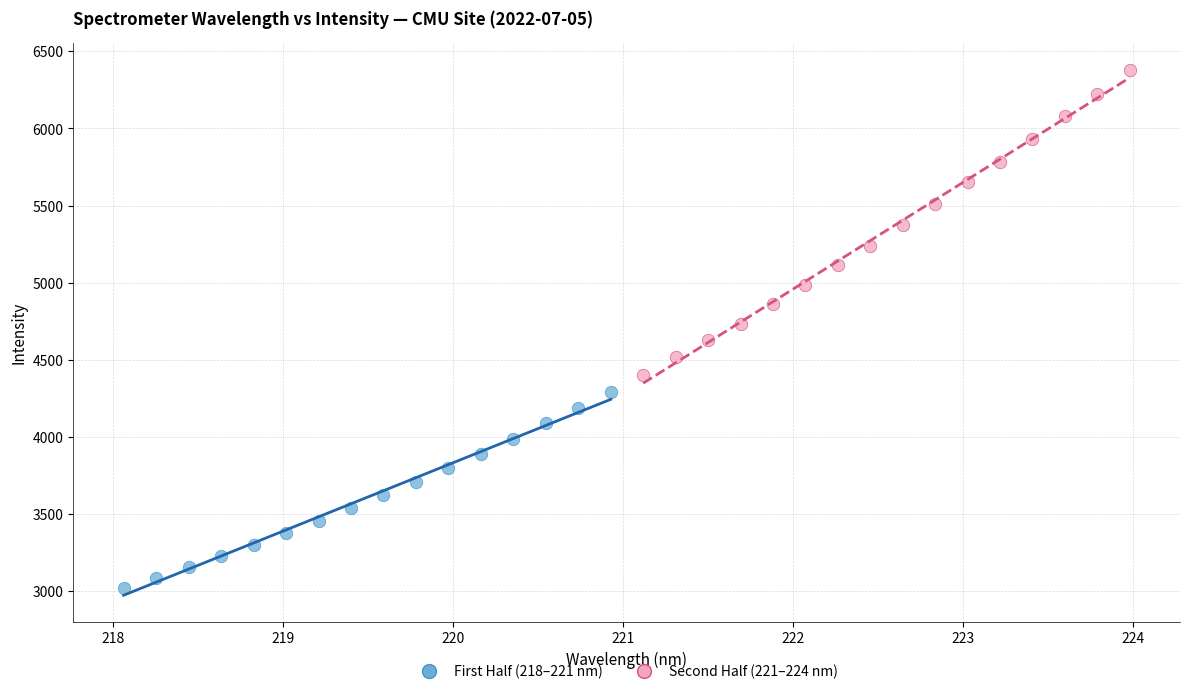

Which series has the largest Y range (max minus min)?

Second Half (221–224 nm)